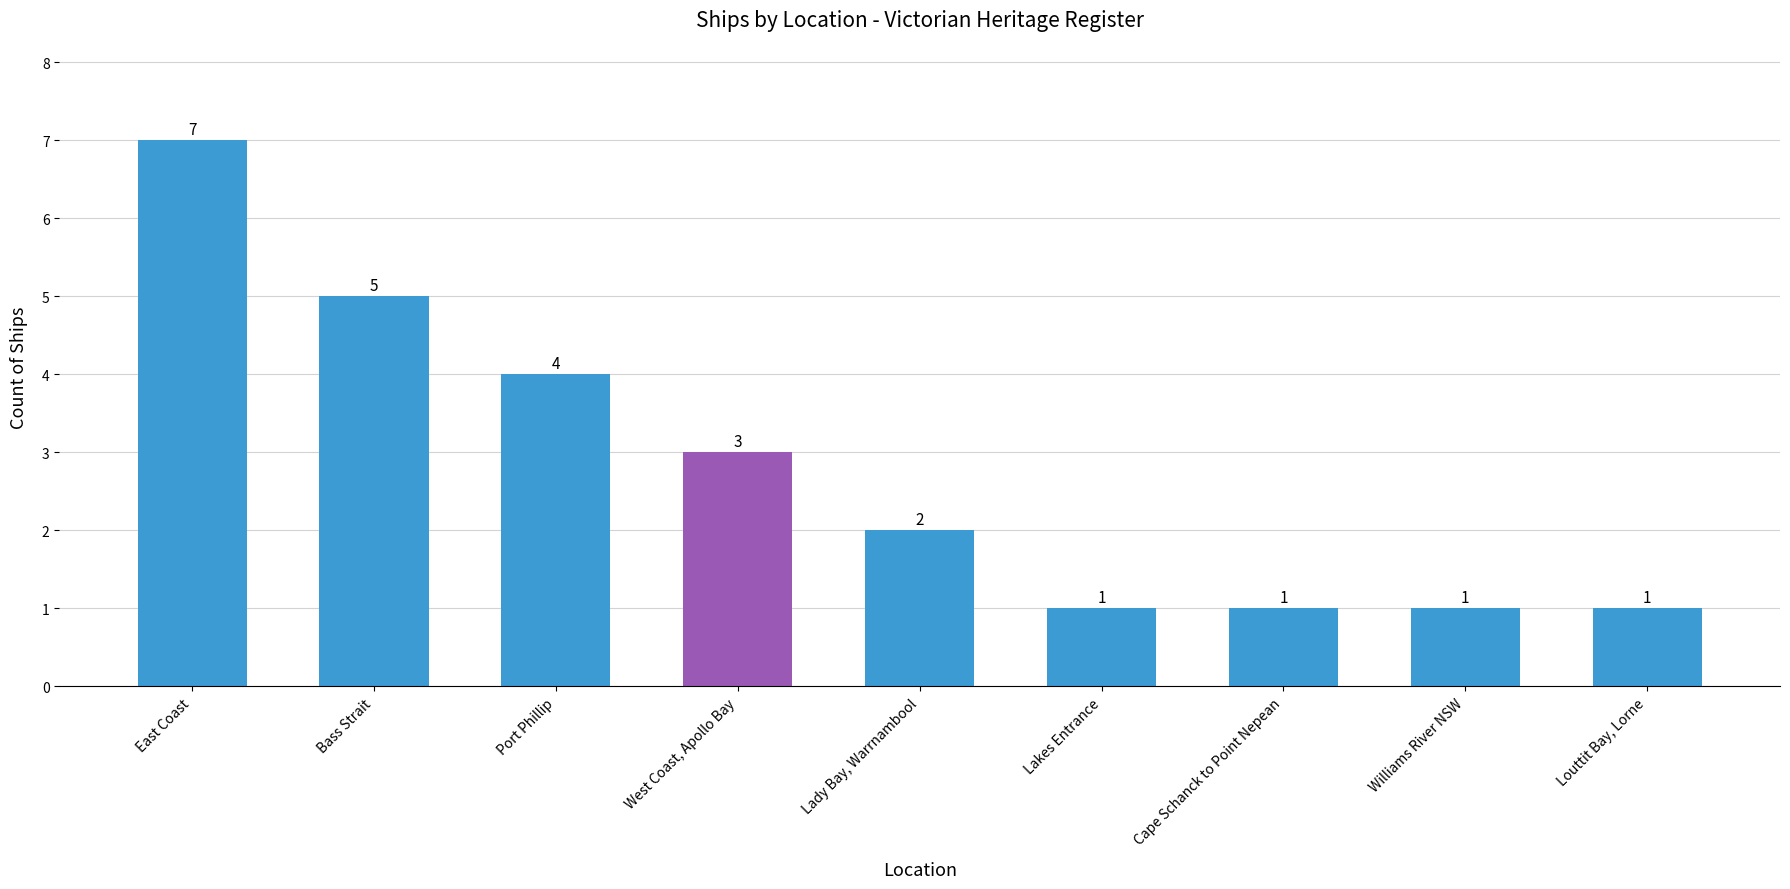

What is the maximum value shown in the chart?

7